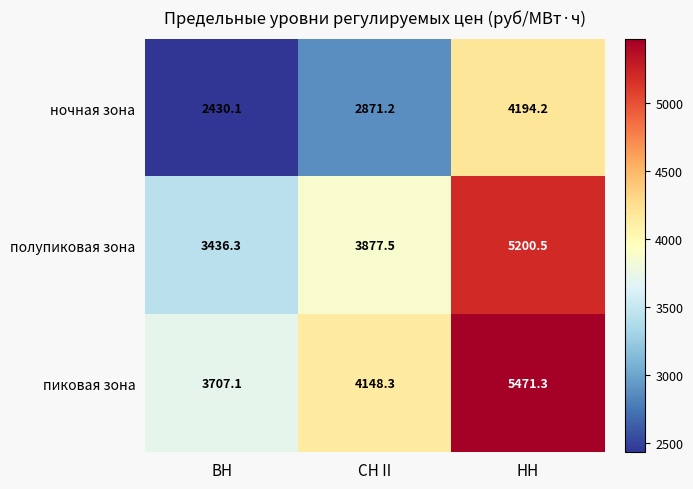

What is the minimum value for ночная зона?

2430.1